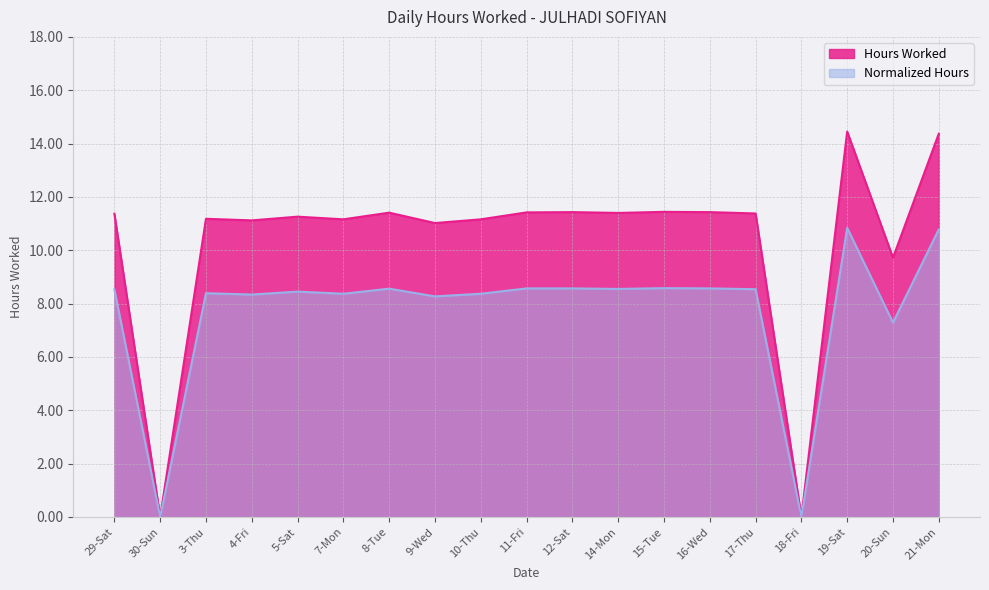

Reading right to left, transcribe all the data shown in this chart.

Hours Worked: 21-Mon=14.4	20-Sun=9.7	19-Sat=14.4	18-Fri=0.0	17-Thu=11.4	16-Wed=11.4	15-Tue=11.4	14-Mon=11.4	12-Sat=11.4	11-Fri=11.4	10-Thu=11.2	9-Wed=11.0	8-Tue=11.4	7-Mon=11.2	5-Sat=11.3	4-Fri=11.1	3-Thu=11.2	30-Sun=0.0	29-Sat=11.4
Normalized: 21-Mon=10.8	20-Sun=7.3	19-Sat=10.8	18-Fri=0.0	17-Thu=8.5	16-Wed=8.6	15-Tue=8.6	14-Mon=8.6	12-Sat=8.6	11-Fri=8.6	10-Thu=8.4	9-Wed=8.3	8-Tue=8.6	7-Mon=8.4	5-Sat=8.4	4-Fri=8.3	3-Thu=8.4	30-Sun=0.0	29-Sat=8.5